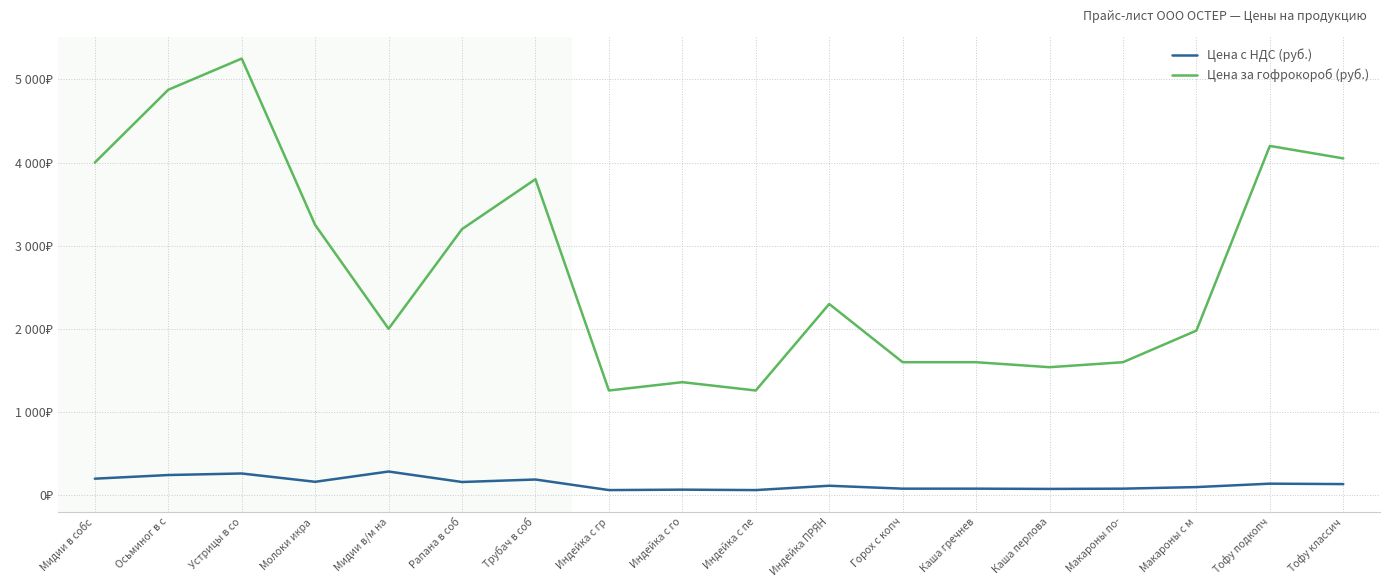

Which has a higher value, Индейка с го or Осьминог в с?

Осьминог в с